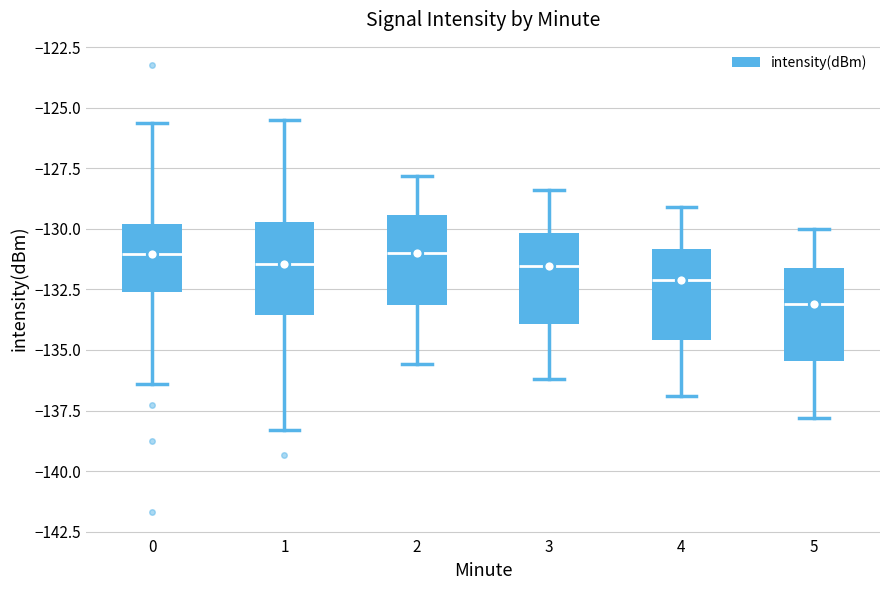

Reading left to right, read every box against the y-axis: the position of its median line, the range the box covers, and the ends of its whiskers. The values are not printed on the chart, so give them approximately, as read against the axis.

0: median -131.0, box -132.5 to -130.0, whiskers -136.5 to -125.5
1: median -131.5, box -133.5 to -129.5, whiskers -138.5 to -125.5
2: median -131.0, box -133.0 to -129.5, whiskers -135.5 to -128.0
3: median -131.5, box -134.0 to -130.0, whiskers -136.0 to -128.5
4: median -132.0, box -134.5 to -131.0, whiskers -137.0 to -129.0
5: median -133.0, box -135.5 to -131.5, whiskers -138.0 to -130.0